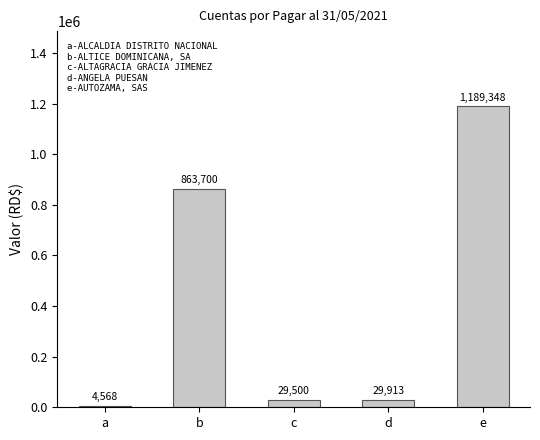

Between a and e, which is larger?

e